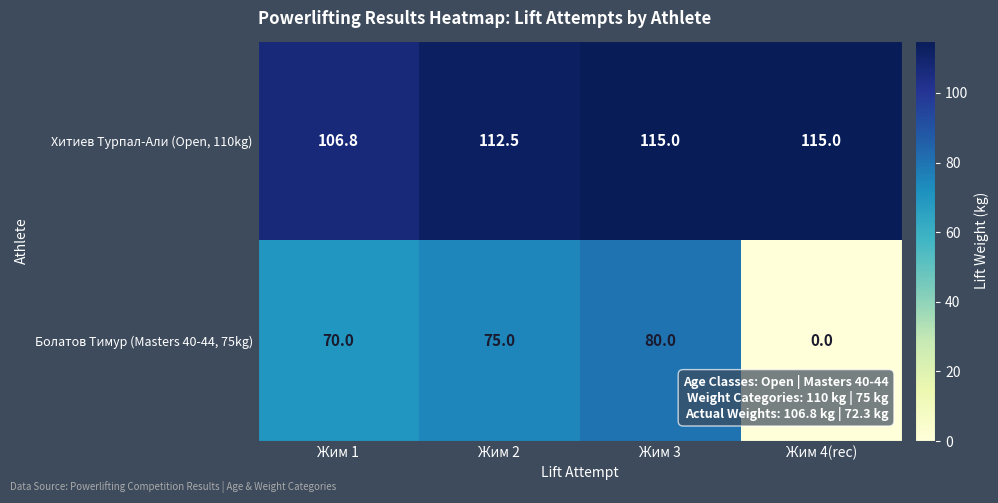

What is the difference between the maximum and minimum values in the Болатов Тимур (Masters 40-44, 75kg) series?

80.0